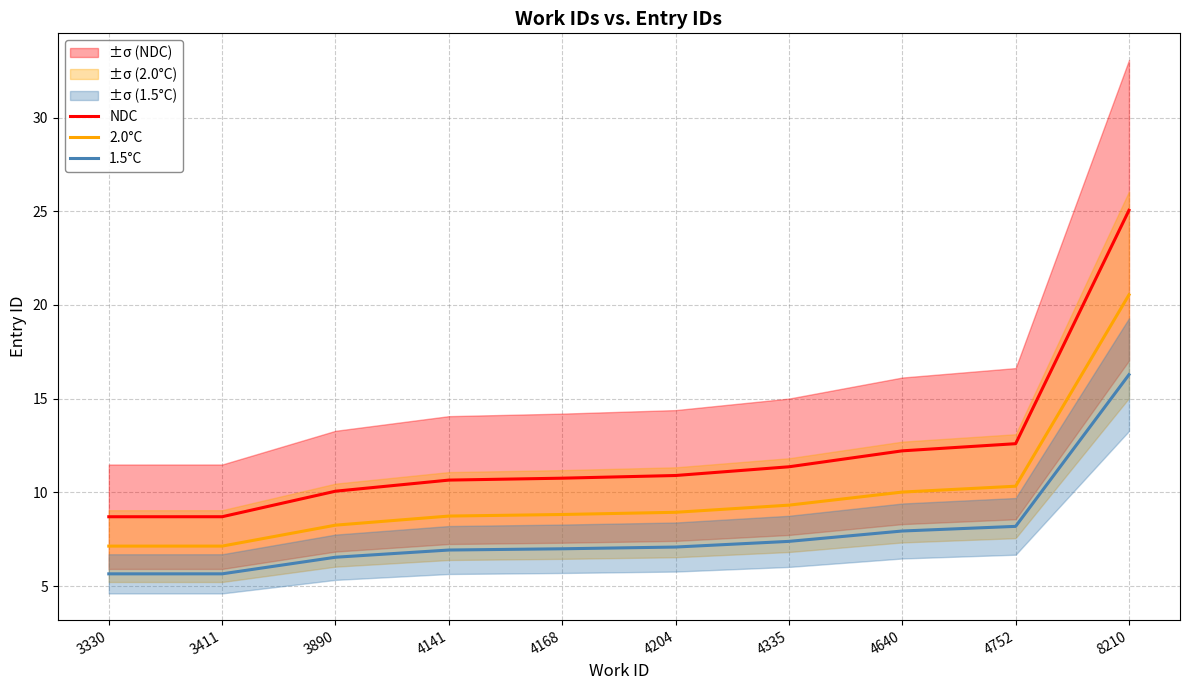

What is the difference between the maximum and minimum values in the NDC series?

16.3